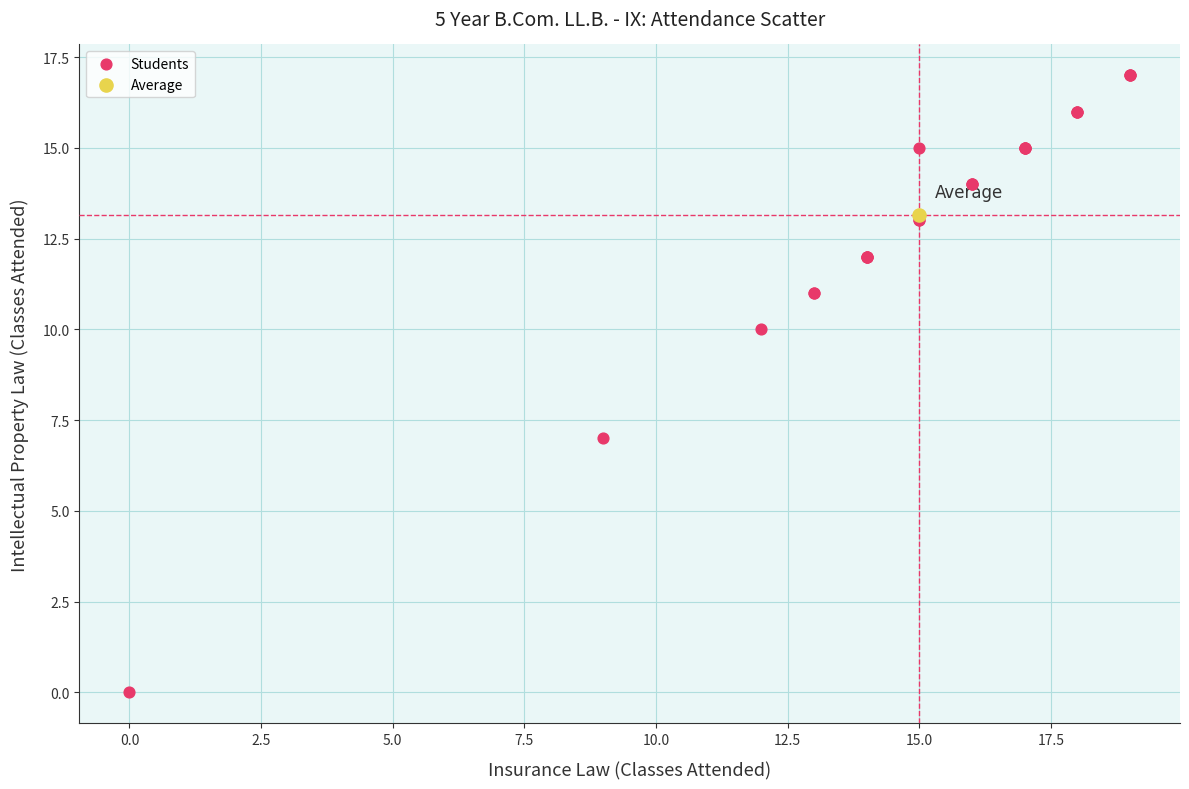

What are all the series names shown in the legend?

Students, Average